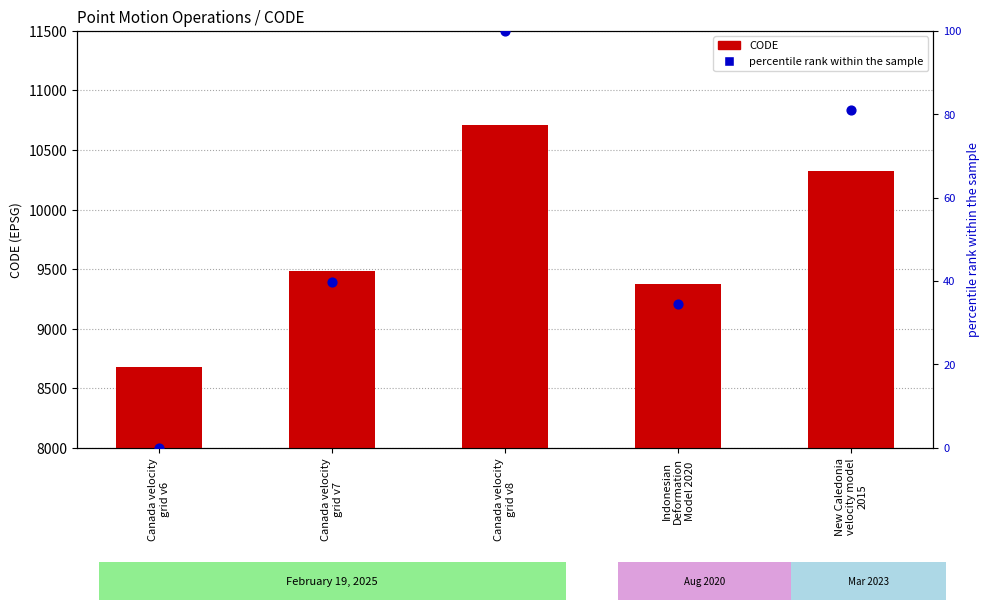

At which category is the sum across all series the highest?

Canada velocity
grid v8